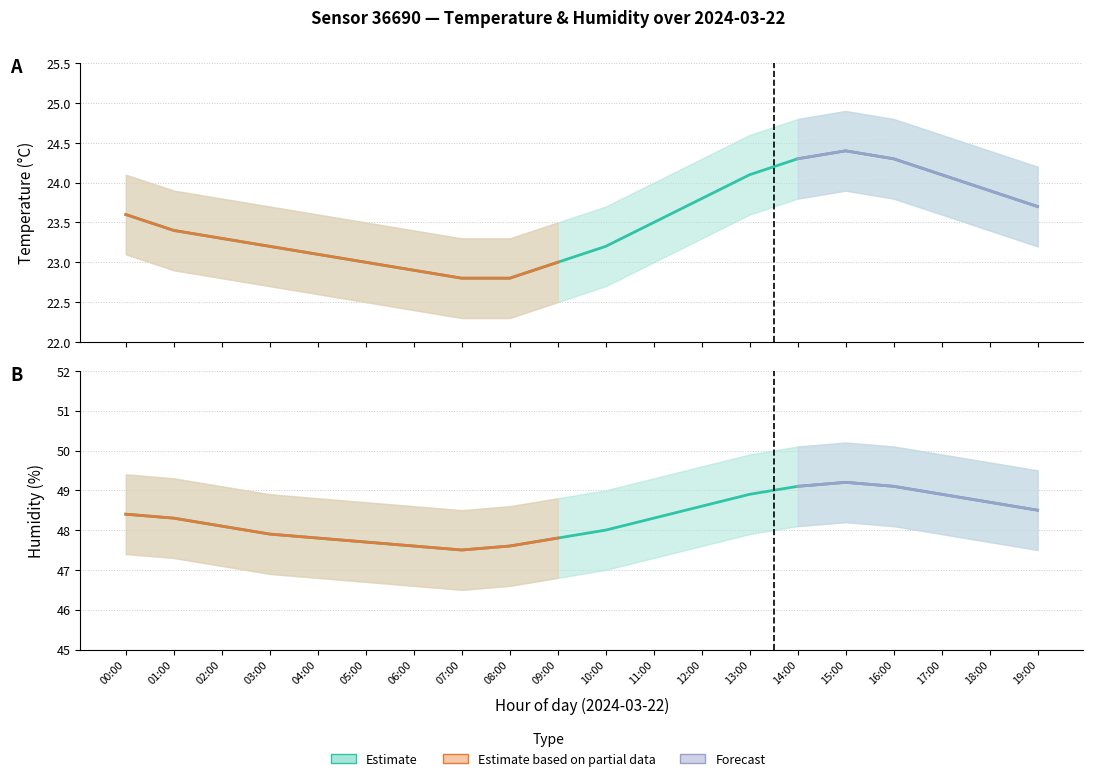

Reading left to right, what are all the values shown in this chart?

temperature: 23.6	23.4	23.3	23.2	23.1	23.0	22.9	22.8	22.8	23.0	23.2	23.5	23.8	24.1	24.3	24.4	24.3	24.1	23.9	23.7
temperature_upper: 24.1	23.9	23.8	23.7	23.6	23.5	23.4	23.3	23.3	23.5	23.7	24.0	24.3	24.6	24.8	24.9	24.8	24.6	24.4	24.2
temperature_lower: 23.1	22.9	22.8	22.7	22.6	22.5	22.4	22.3	22.3	22.5	22.7	23.0	23.3	23.6	23.8	23.9	23.8	23.6	23.4	23.2
humidity: 48.4	48.3	48.1	47.9	47.8	47.7	47.6	47.5	47.6	47.8	48.0	48.3	48.6	48.9	49.1	49.2	49.1	48.9	48.7	48.5
humidity_upper: 49.4	49.3	49.1	48.9	48.8	48.7	48.6	48.5	48.6	48.8	49.0	49.3	49.6	49.9	50.1	50.2	50.1	49.9	49.7	49.5
humidity_lower: 47.4	47.3	47.1	46.9	46.8	46.7	46.6	46.5	46.6	46.8	47.0	47.3	47.6	47.9	48.1	48.2	48.1	47.9	47.7	47.5